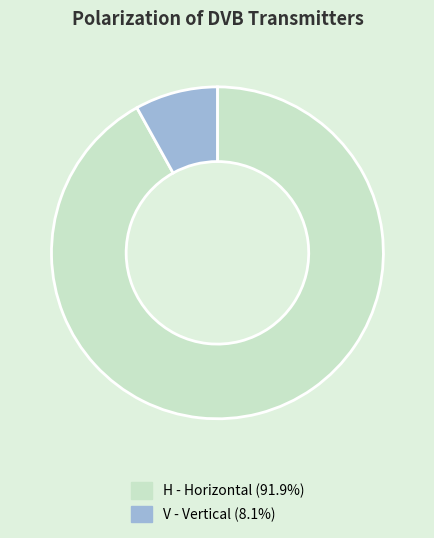

Which slice is the smallest?

V